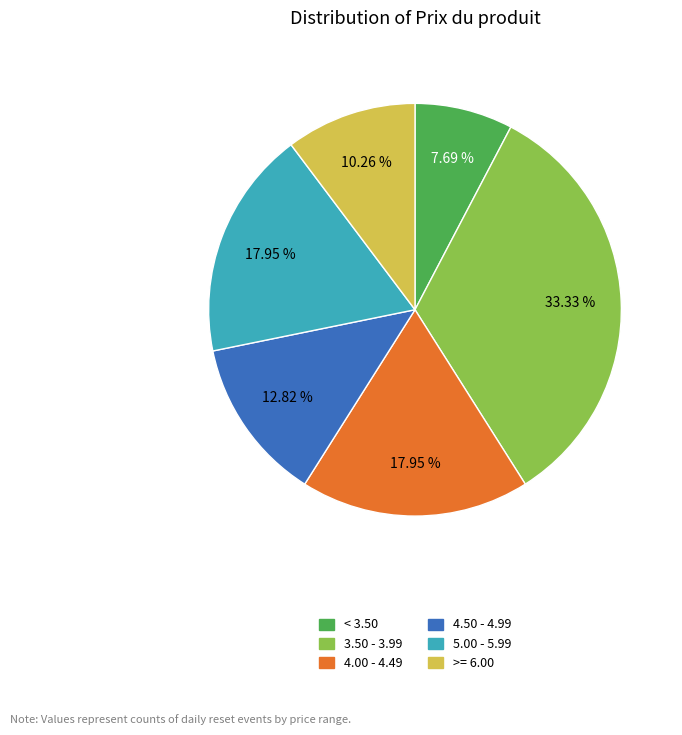

What is the largest slice in the pie chart?

3.50 - 3.99